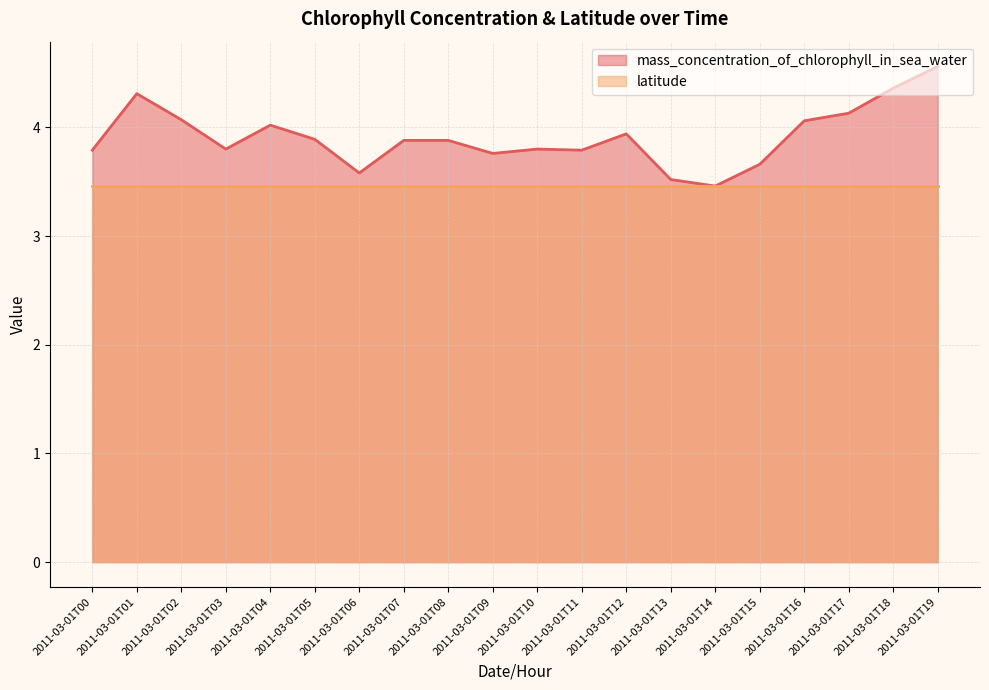

Does the chart have visible grid lines?

Yes